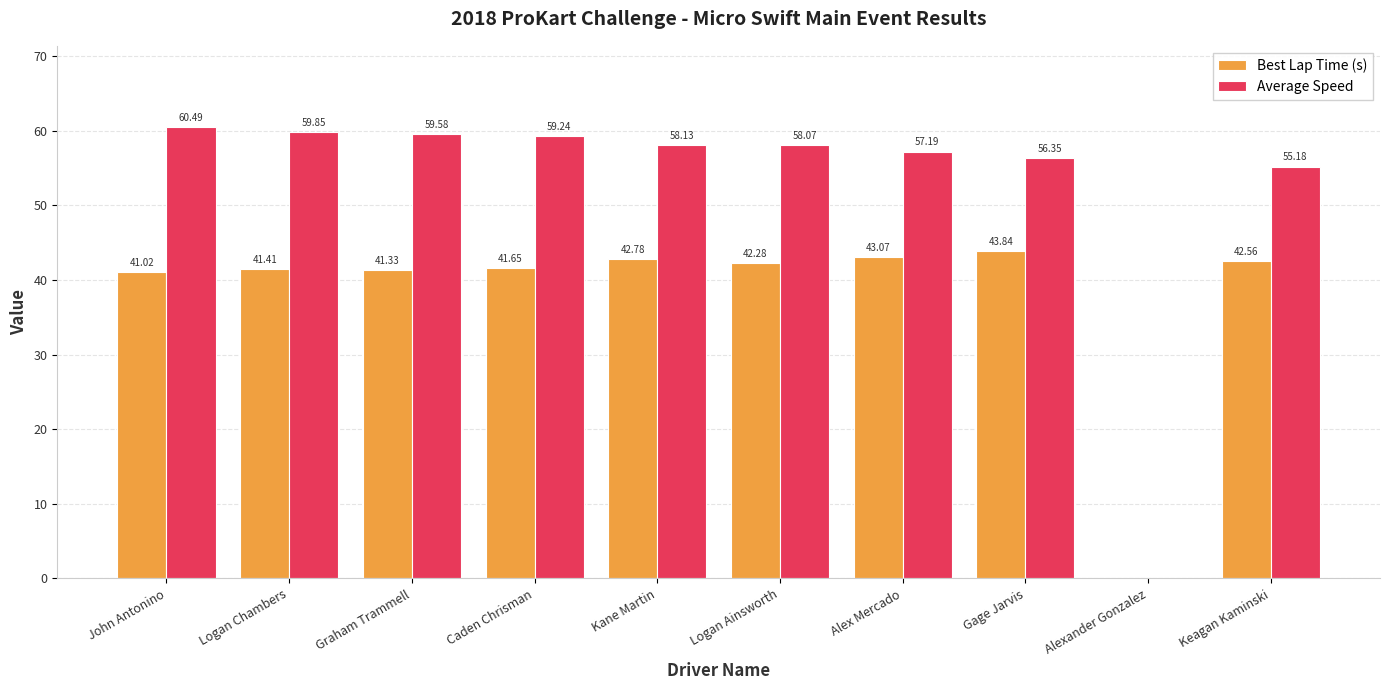

Is the value of Average Speed at Logan Ainsworth greater than the value of Best Lap Time (s) at Gage Jarvis?

Yes